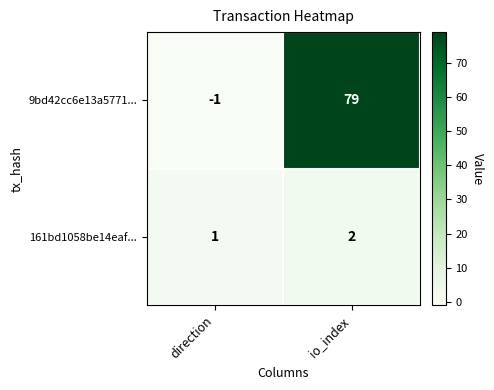

List the series in order of their overall mean, highest first.

9bd42cc6e13a5771..., 161bd1058be14eaf...